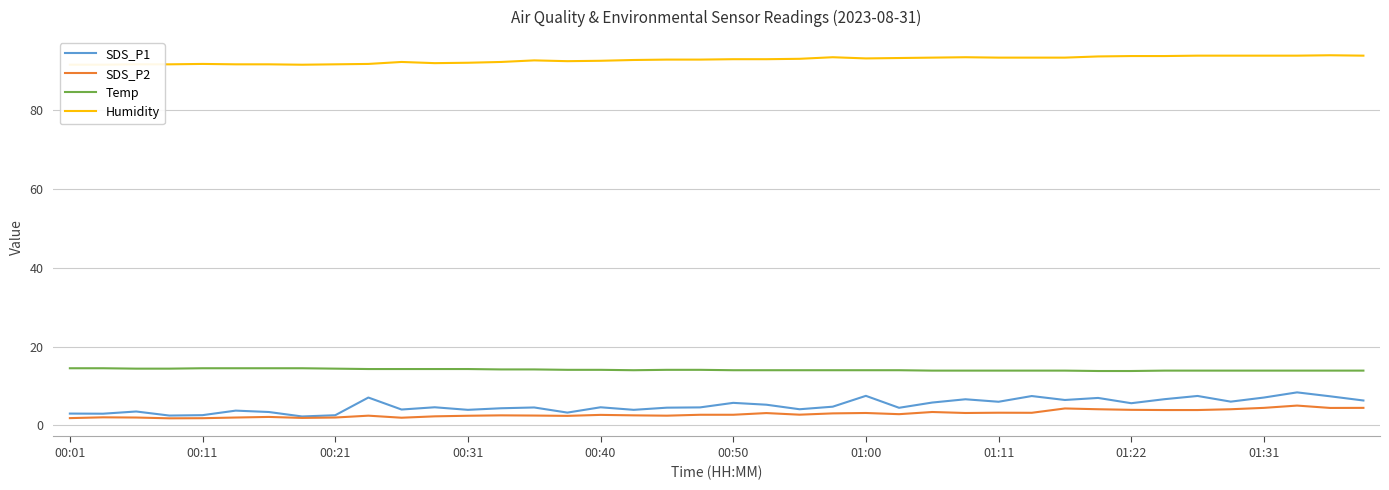

The Humidity series shows 93.8 at 34. True or false?

True